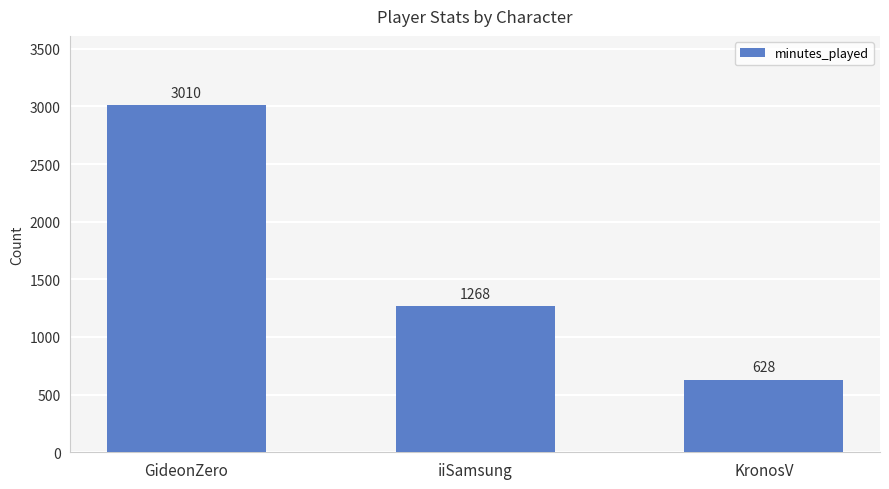

How many categories are shown in the chart?

3